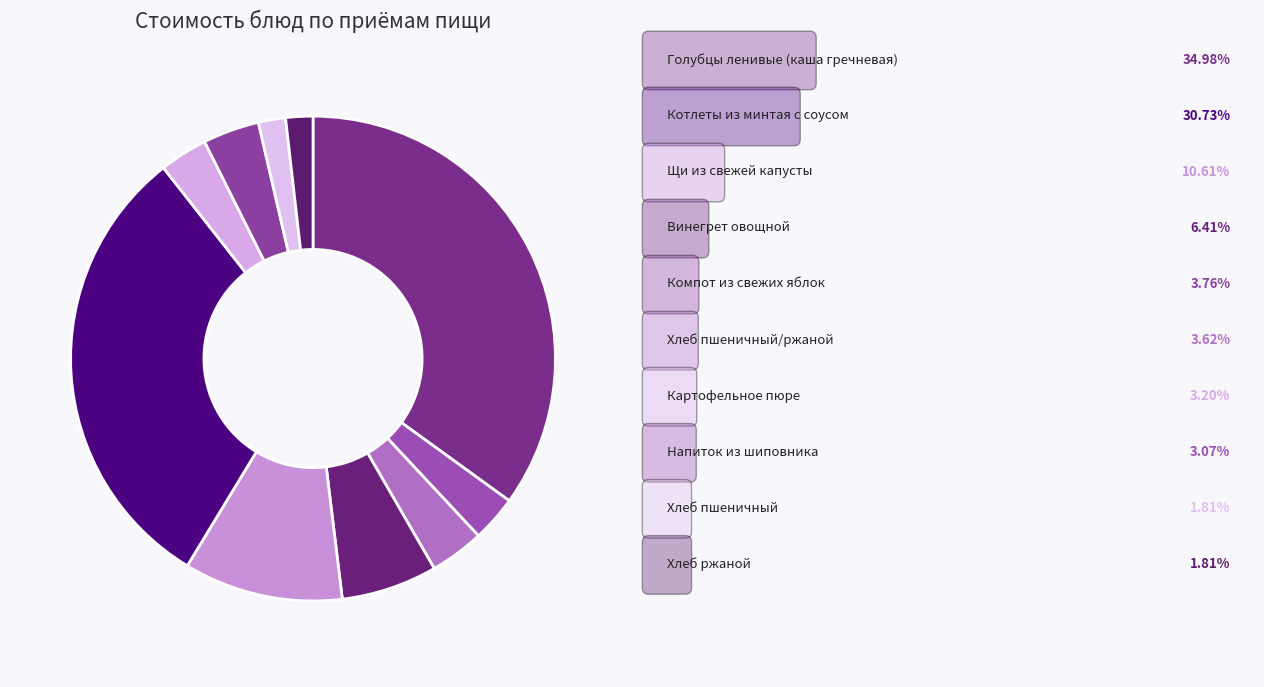

Rank the categories by value from highest to lowest.

Голубцы ленивые (каша гречневая), Котлеты из минтая с соусом, Щи из свежей капусты, Винегрет овощной, Компот из свежих яблок, Хлеб пшеничный/ржаной, Картофельное пюре, Напиток из шиповника, Хлеб пшеничный, Хлеб ржаной